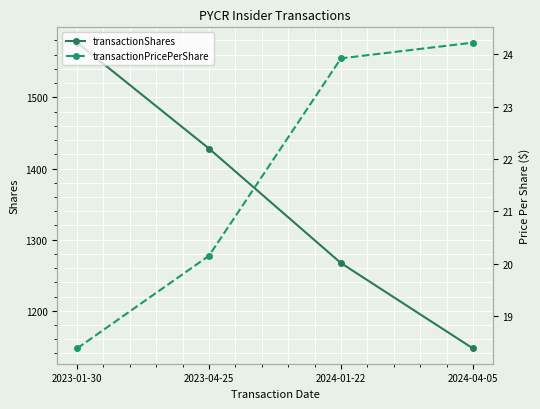

At which label is transactionPricePerShare closest to 21?

2023-04-25